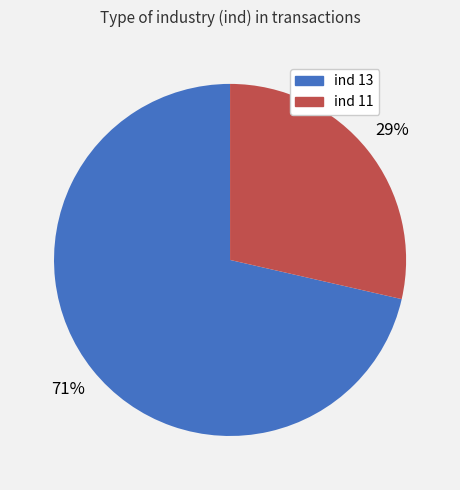

Is there a majority slice in this chart?

Yes